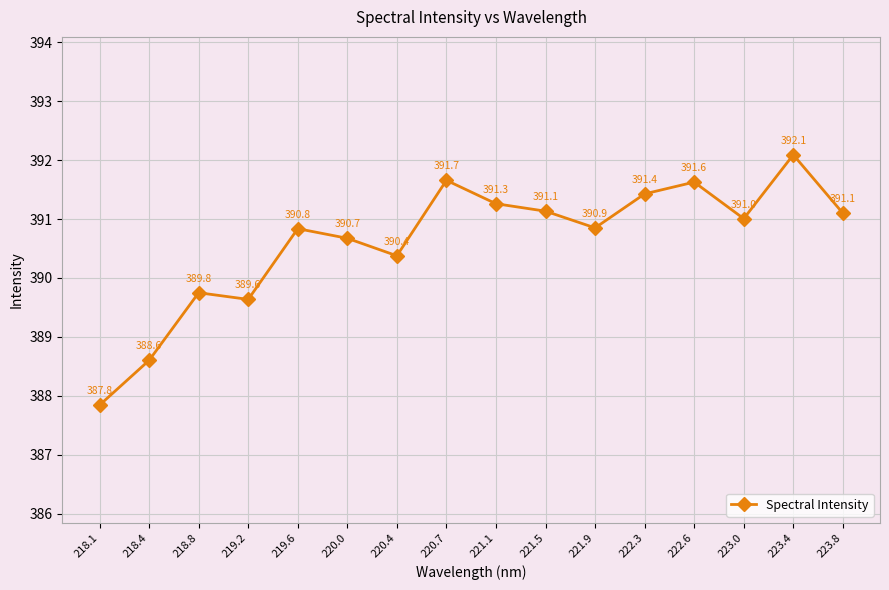

What is the label of the 9th point from the right?

220.7